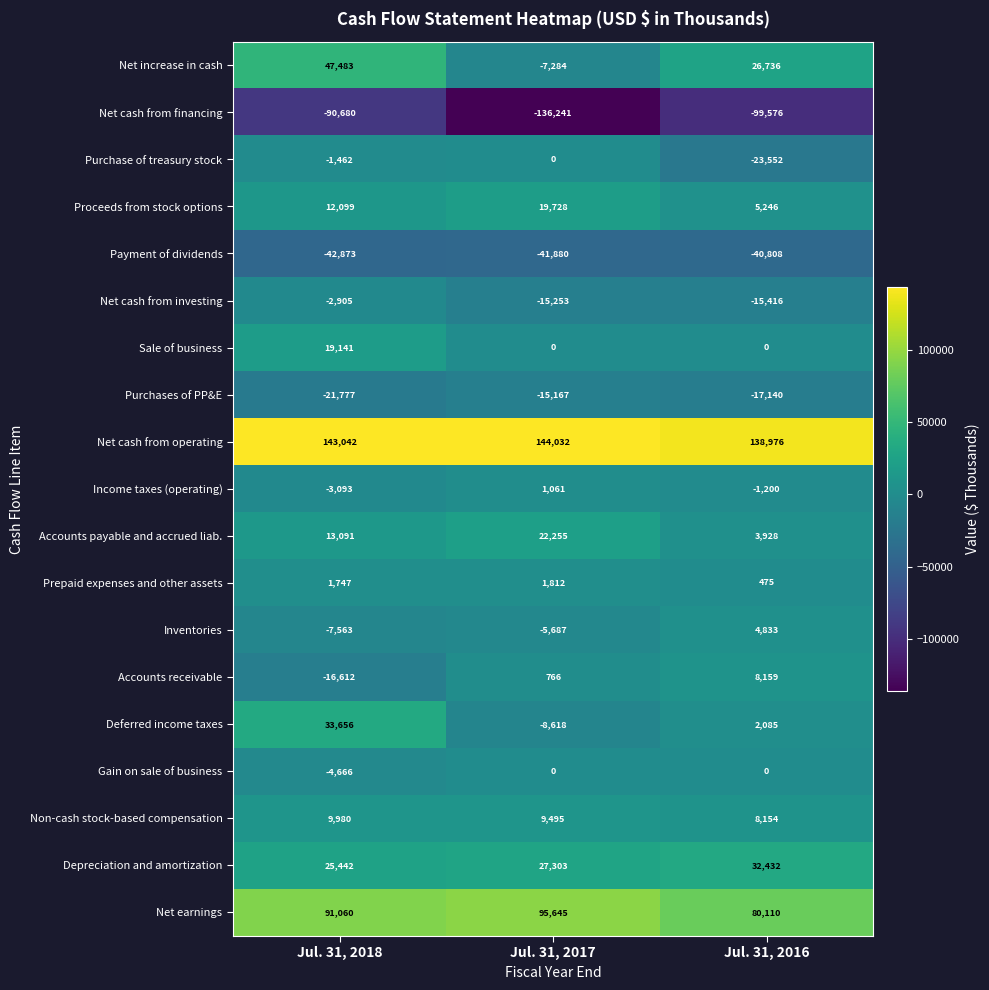

What is the difference between the Proceeds from stock options values at Jul. 31, 2017 and Jul. 31, 2018?

7629